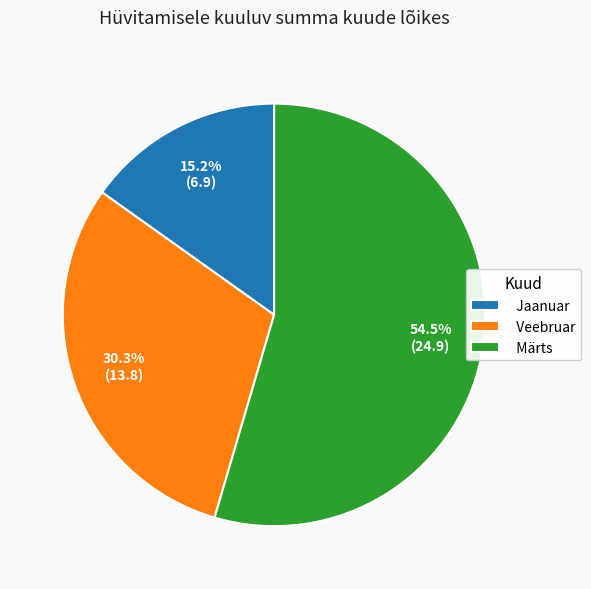

Approximately how many times larger is the value at Jaanuar compared to Veebruar?

0.5